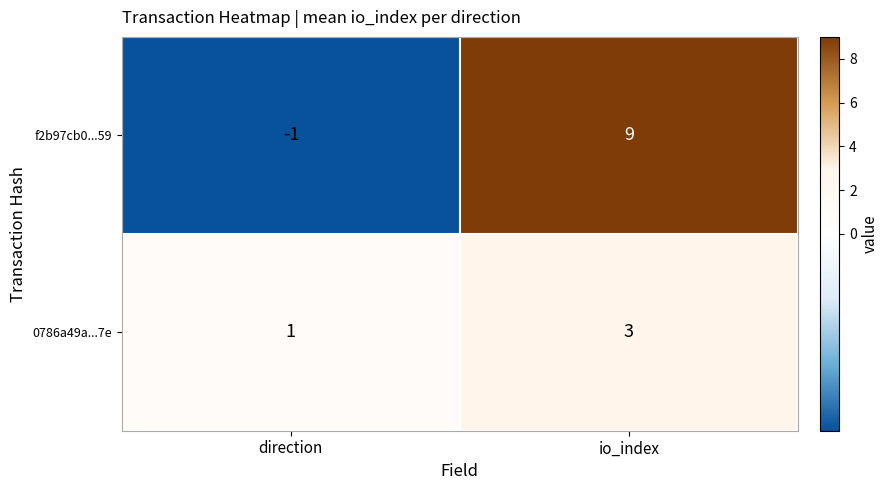

Is it true that f2b97cb0...59 equals -2 at direction?

False